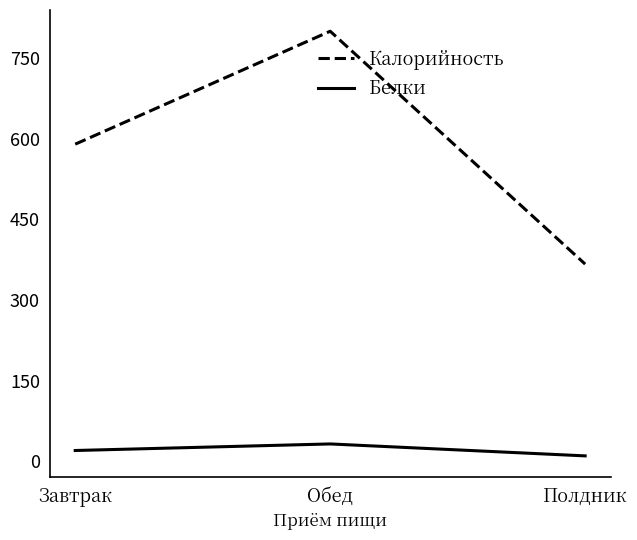

What is the difference between the maximum and second lowest values in the Белки series?

12.2